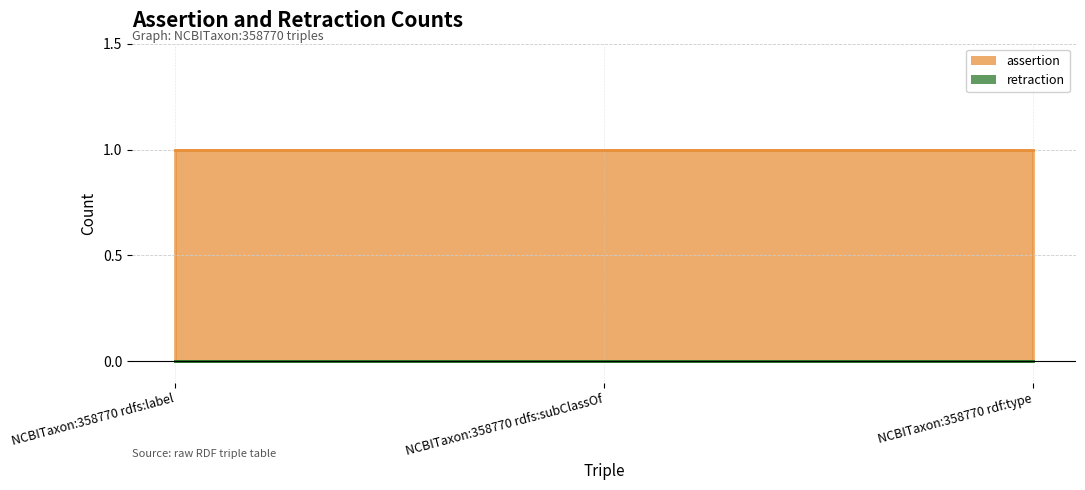

What are all the series names shown in the legend?

assertion, retraction